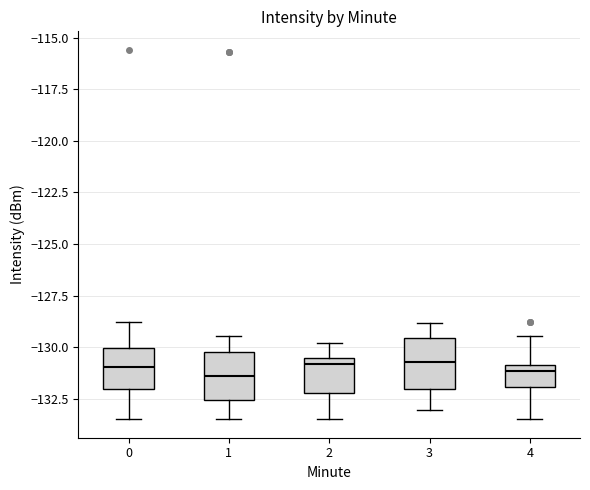

Reading left to right, transcribe this box plot: for each box, give where its median line is, the range the box spans, and where its two whiskers end, as read against the y-axis. The values are not printed on the chart, so give them approximately, as read against the axis.

0: median -131.0, box -132.0 to -130.0, whiskers -133.5 to -129.0
1: median -131.5, box -132.5 to -130.0, whiskers -133.5 to -129.5
2: median -131.0, box -132.0 to -130.5, whiskers -133.5 to -130.0
3: median -130.5, box -132.0 to -129.5, whiskers -133.0 to -129.0
4: median -131.0 (just below the box's upper edge), box -132.0 to -131.0, whiskers -133.5 to -129.5